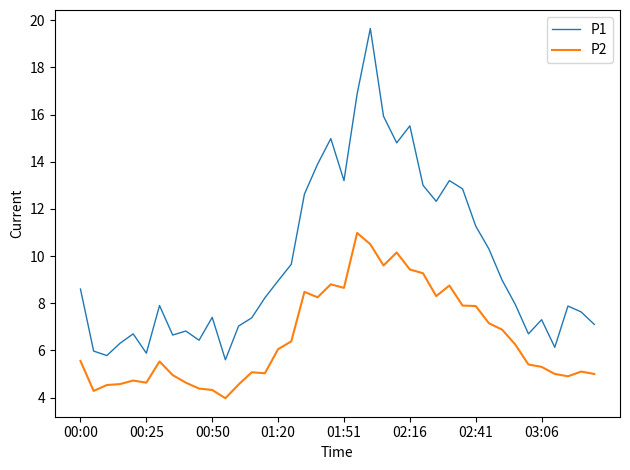

Which series has the largest total across all categories?

P1